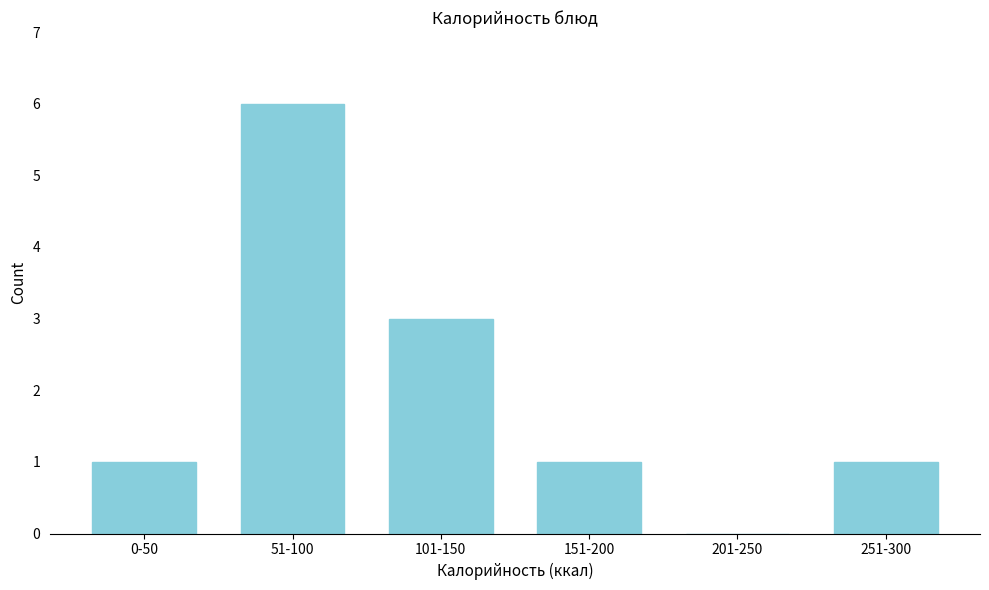

Reading right to left, transcribe all the data shown in this chart.

251-300=1	201-250=0	151-200=1	101-150=3	51-100=6	0-50=1